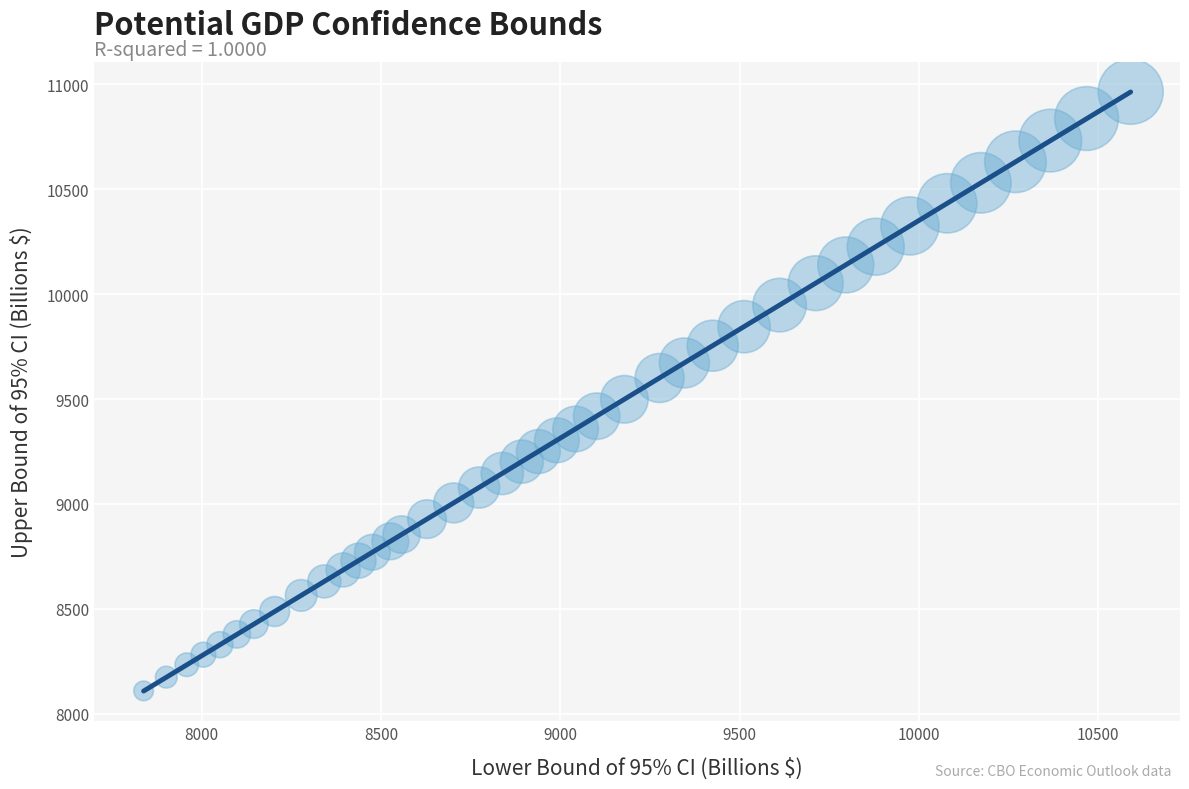

What is the range of X values (max minus min)?

2752.2